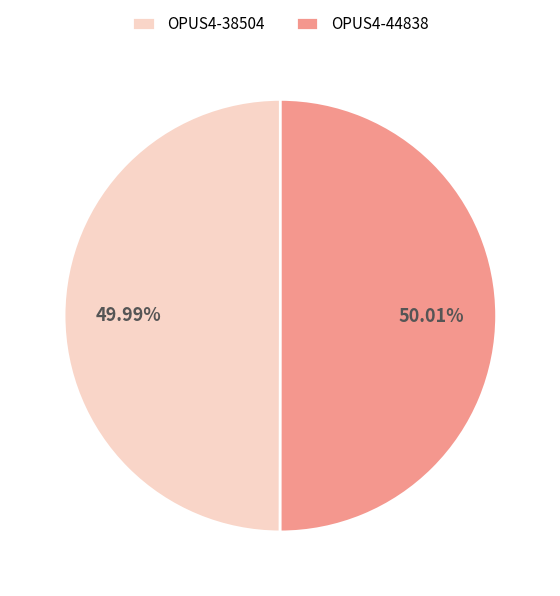

What is the ratio of the value at OPUS4-44838 to the value at OPUS4-38504?

1.0